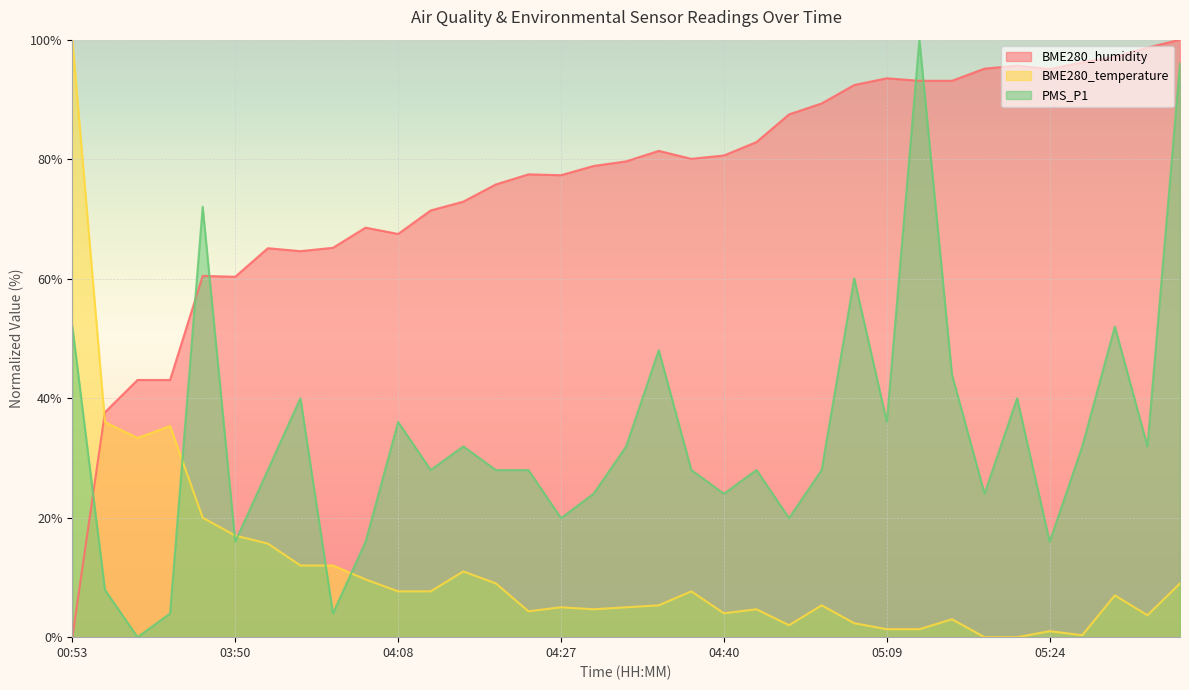

Reading left to right, transcribe all the data shown in this chart.

BME280_humidity: 0.0	37.6	43.0	43.0	60.5	60.3	65.1	64.6	65.2	68.5	67.5	71.4	72.9	75.8	77.5	77.3	78.9	79.6	81.4	80.1	80.6	82.9	87.5	89.3	92.4	93.5	93.1	93.1	95.2	95.6	95.1	96.2	97.1	98.7	100.0
BME280_temperature: 100.0	36.0	33.3	35.3	20.0	17.0	15.7	12.0	12.0	9.7	7.7	7.7	11.0	9.0	4.3	5.0	4.7	5.0	5.3	7.7	4.0	4.7	2.0	5.3	2.3	1.3	1.3	3.0	0.0	0.0	1.0	0.3	7.0	3.7	9.0
PMS_P1: 52.0	7.9	0.0	4.0	72.0	16.0	28.0	40.0	4.0	16.0	36.0	28.0	31.9	28.0	28.0	19.9	24.0	31.9	48.0	28.0	24.0	28.0	19.9	28.0	60.0	36.0	100.0	43.9	24.0	40.0	16.0	31.9	52.0	31.9	96.0